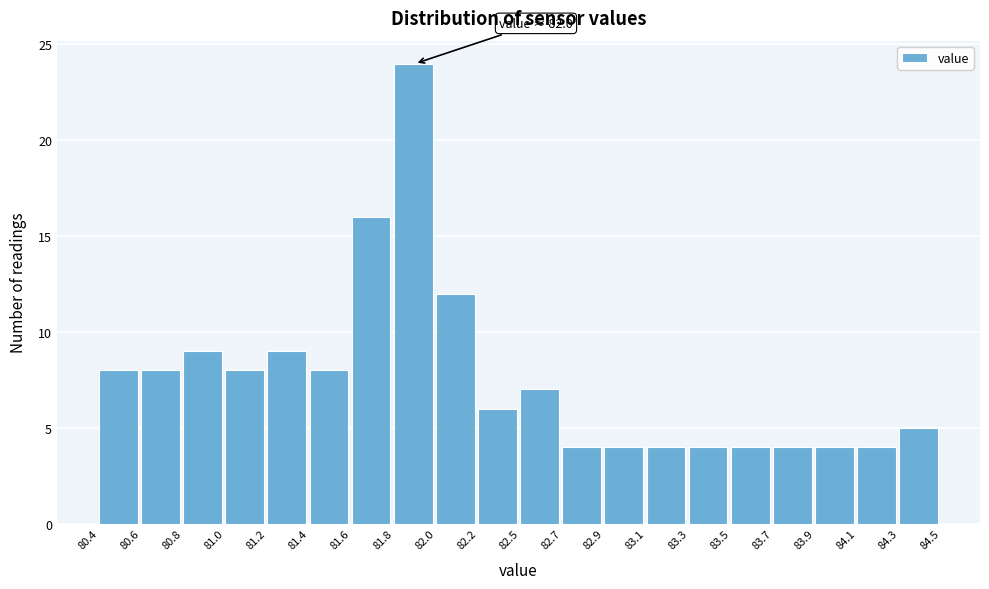

Reading left to right, list all the values displayed in this chart.

8	8	9	8	9	8	16	24	12	6	7	4	4	4	4	4	4	4	4	5